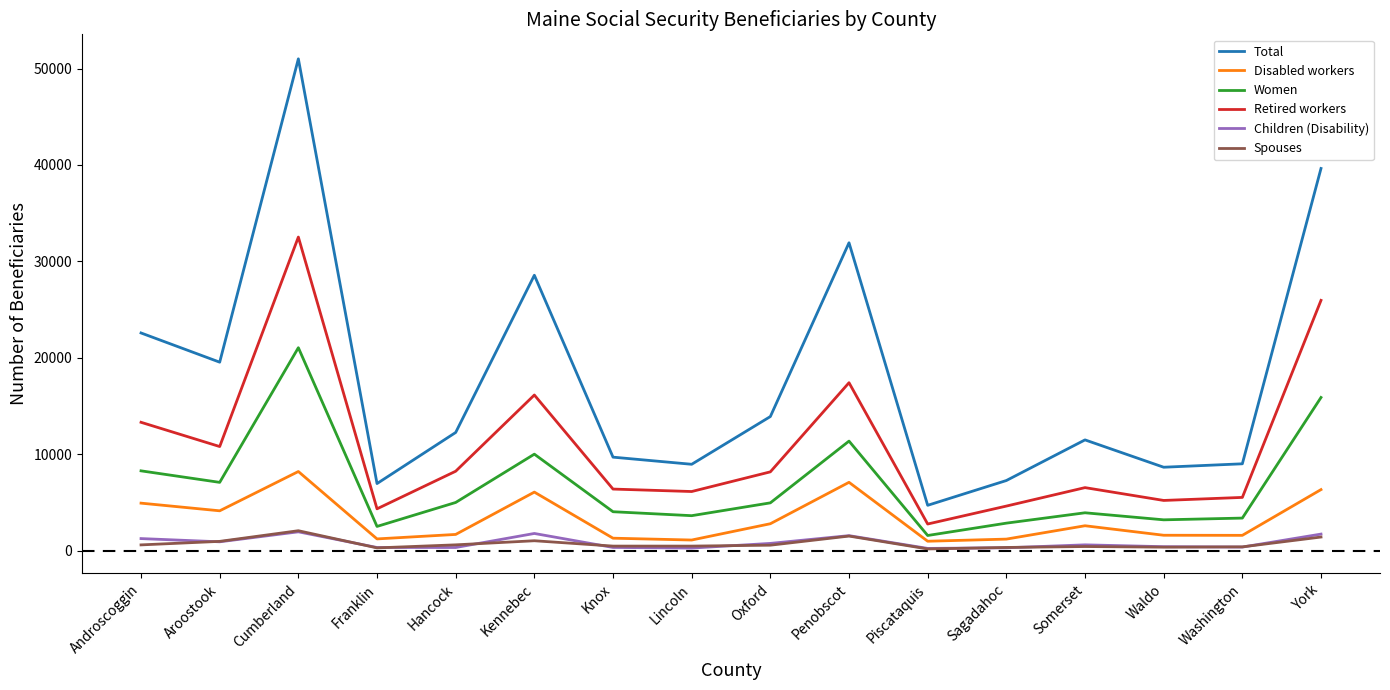

Is it true that Disabled workers equals 6330 at York?

True